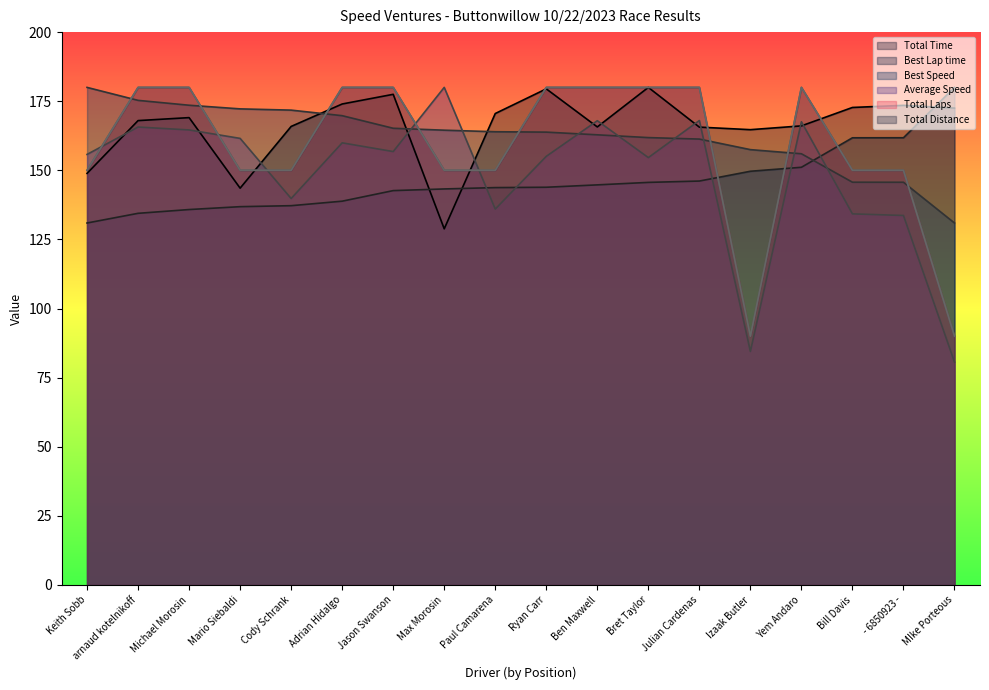

What is the label of the 12th point from the right?

Jason Swanson